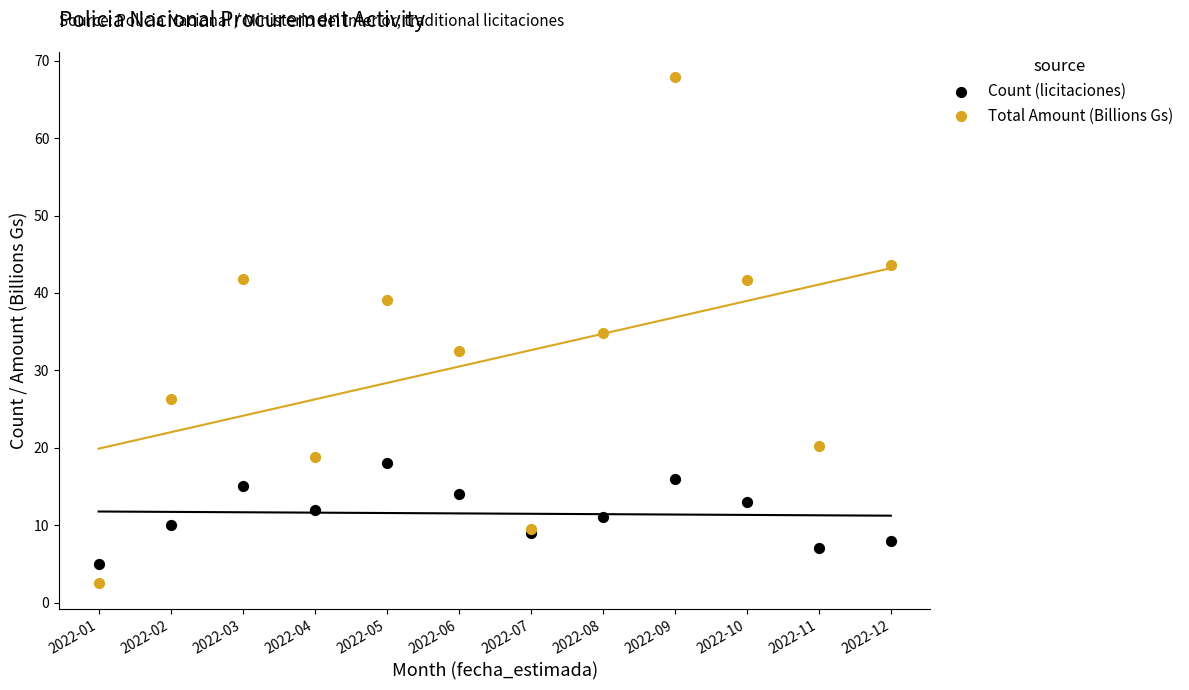

Which series contains the highest Y value?

Total Amount (Billions Gs)